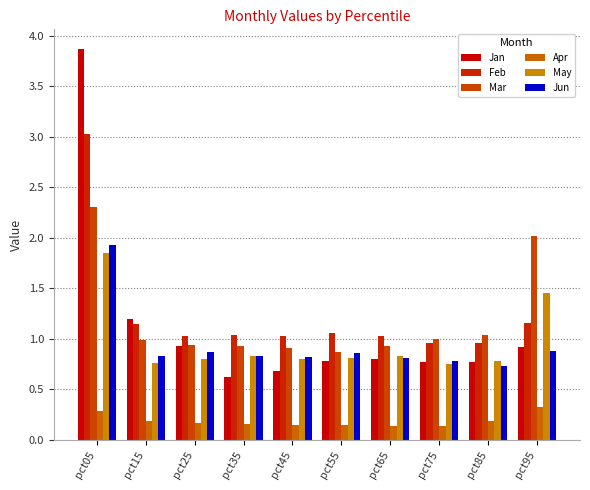

List the series in order of their peak value, highest first.

Jan, Feb, Mar, Jun, May, Apr